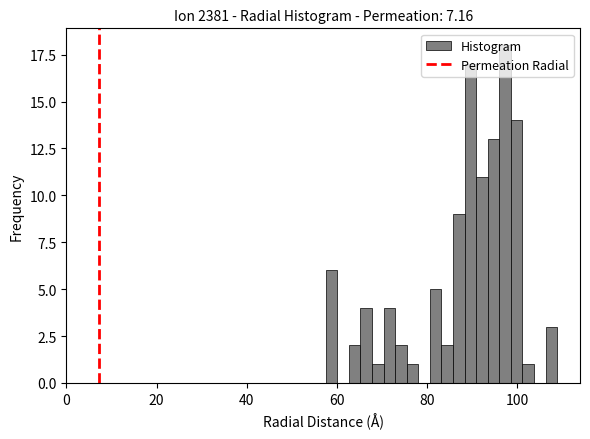

Read against the x-axis, roughly where is the centre of the tallest bar?

98